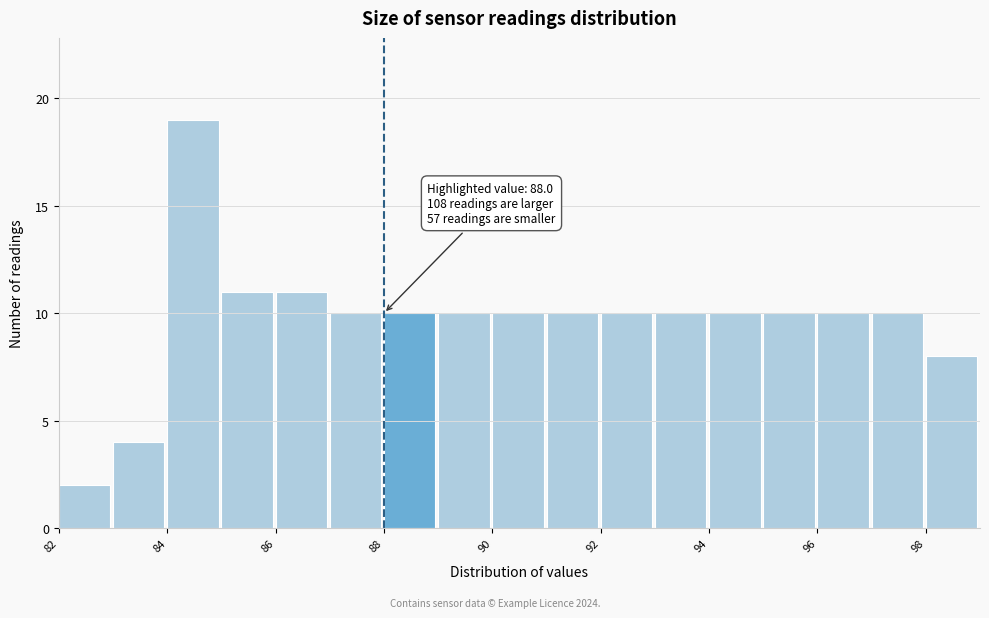

Over which range of the x-axis is the bar tallest?

84 to 85